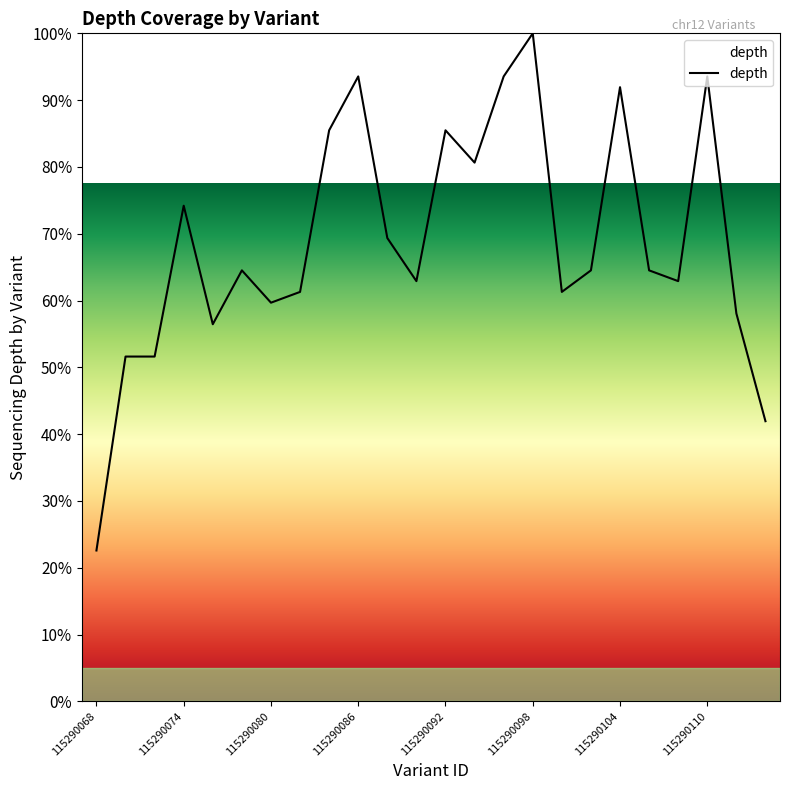

What is the maximum value shown in the chart?

100.0